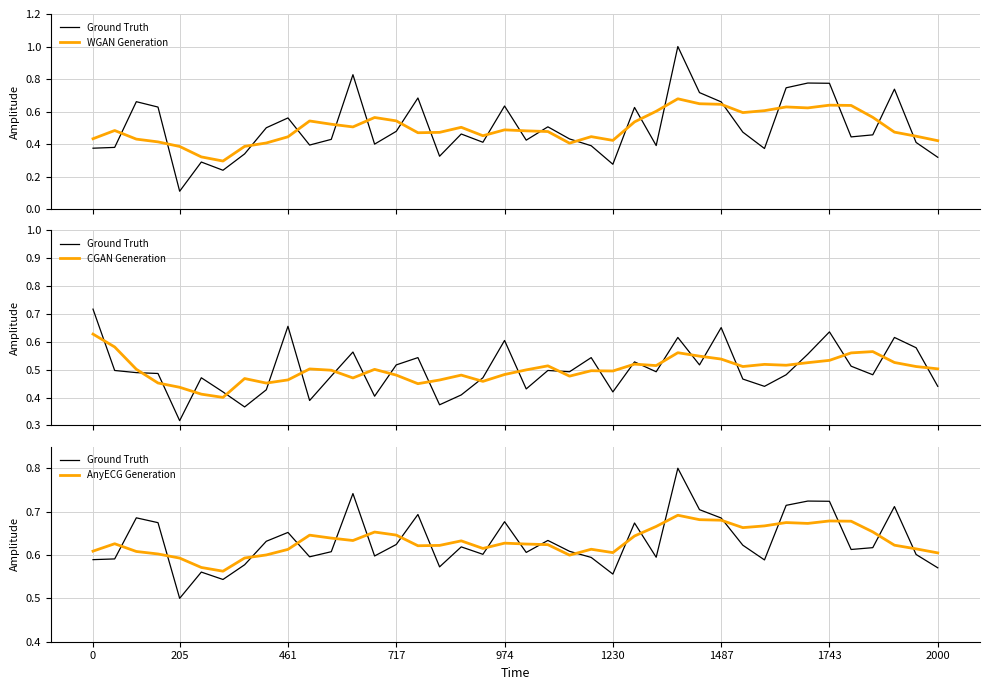

Is it true that Ground Truth equals 0.2 at 2000?

False